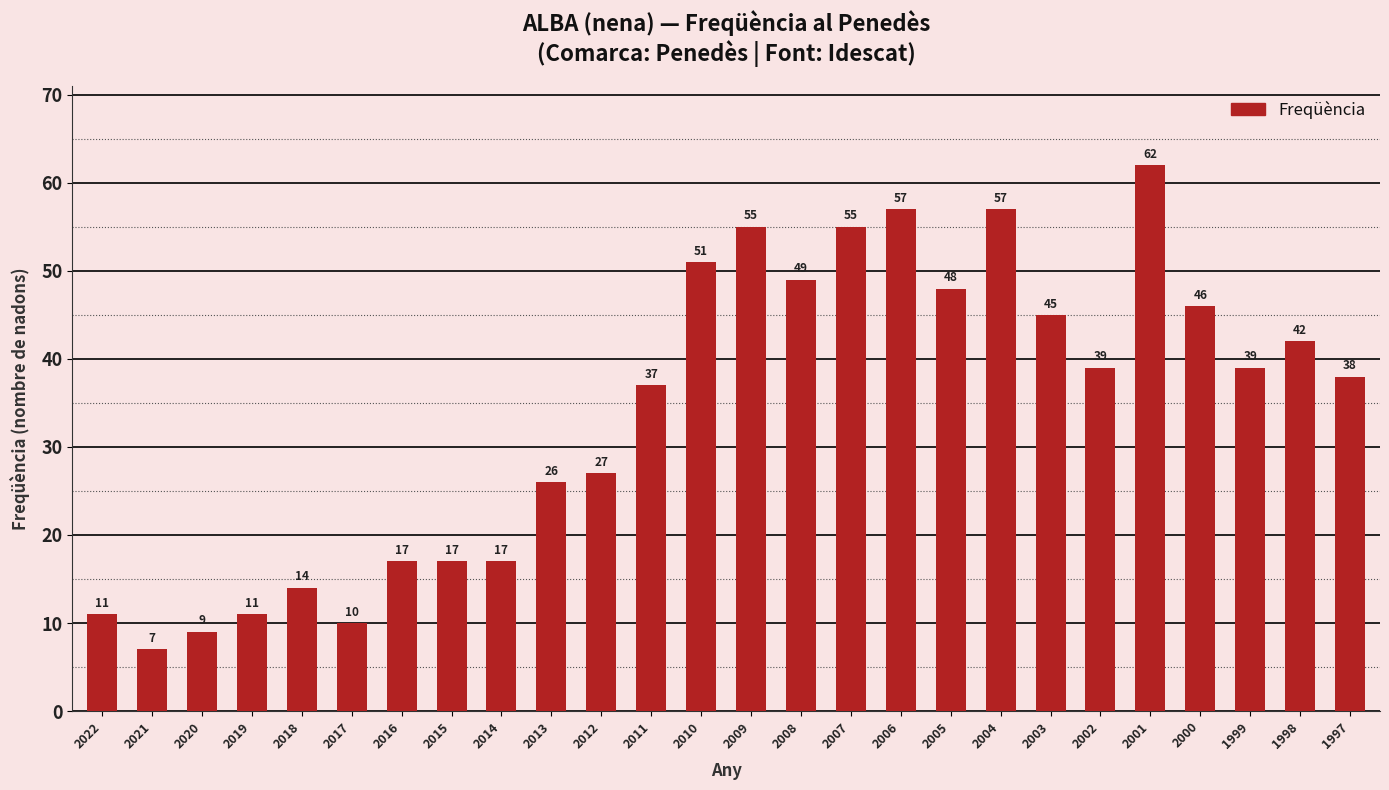

What is the sum of all values?

886